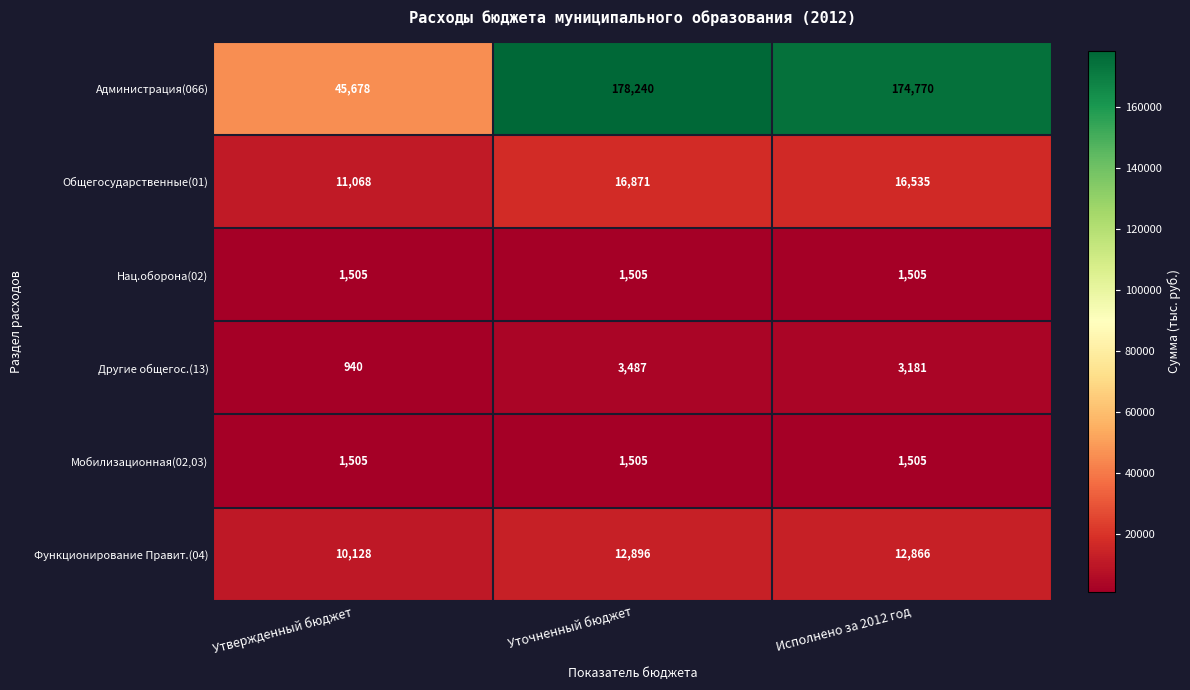

Where is Администрация(066) nearest to the value 111959?

Исполнено за 2012 год